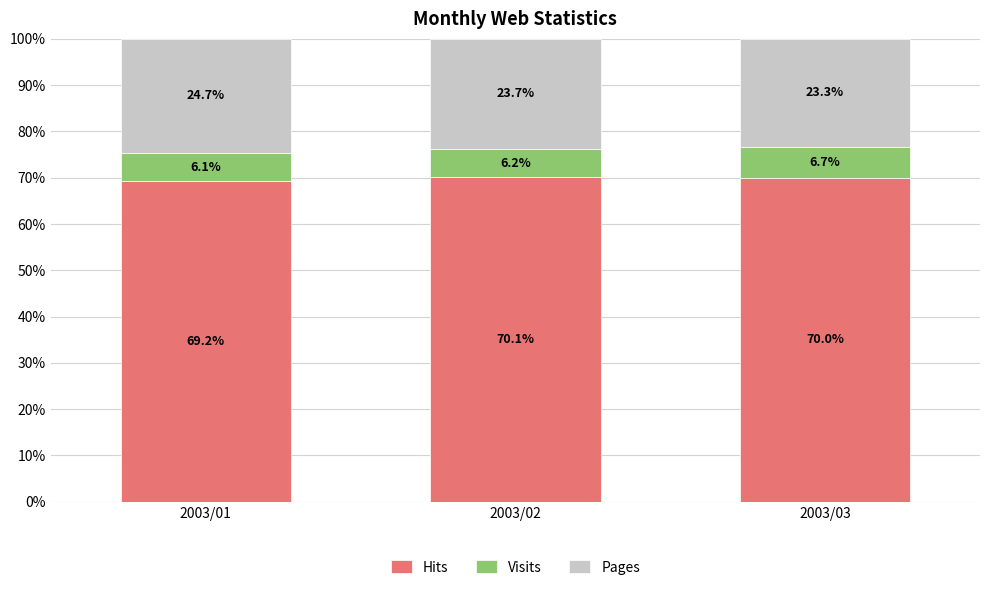

True or false: Hits has a value of 38.0 at 2003/03.

False